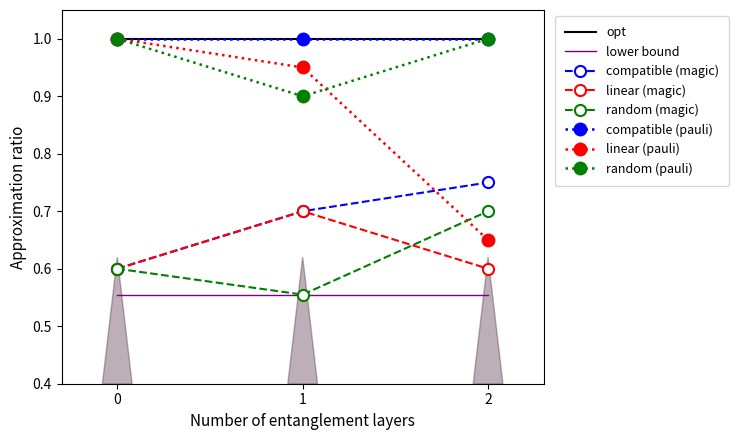

The random (pauli) series shows 1.2 at 1. True or false?

False